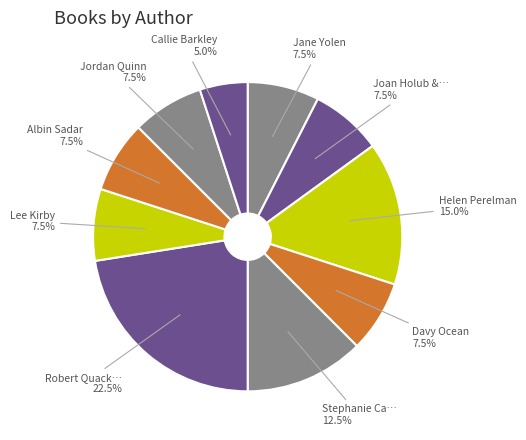

How many slices are in this pie chart?

10